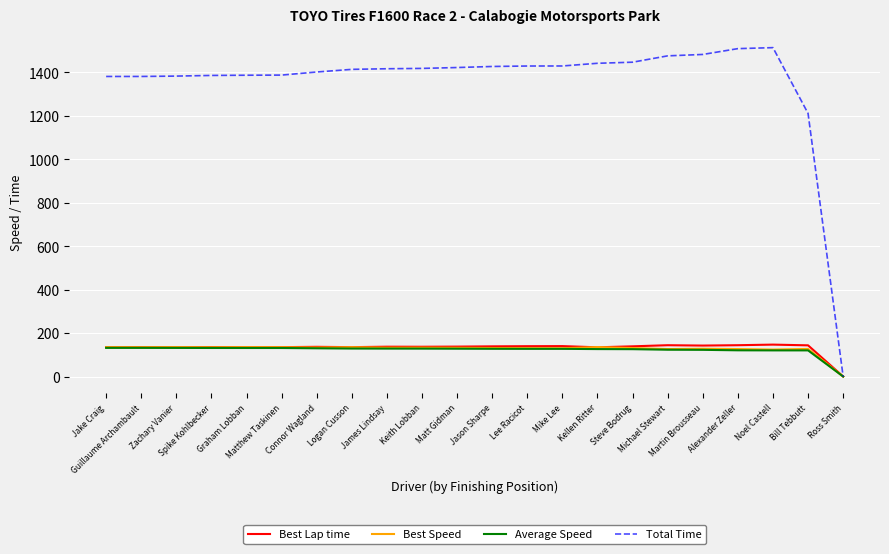

At which label is Total Time closest to 756?

Bill Tebbutt